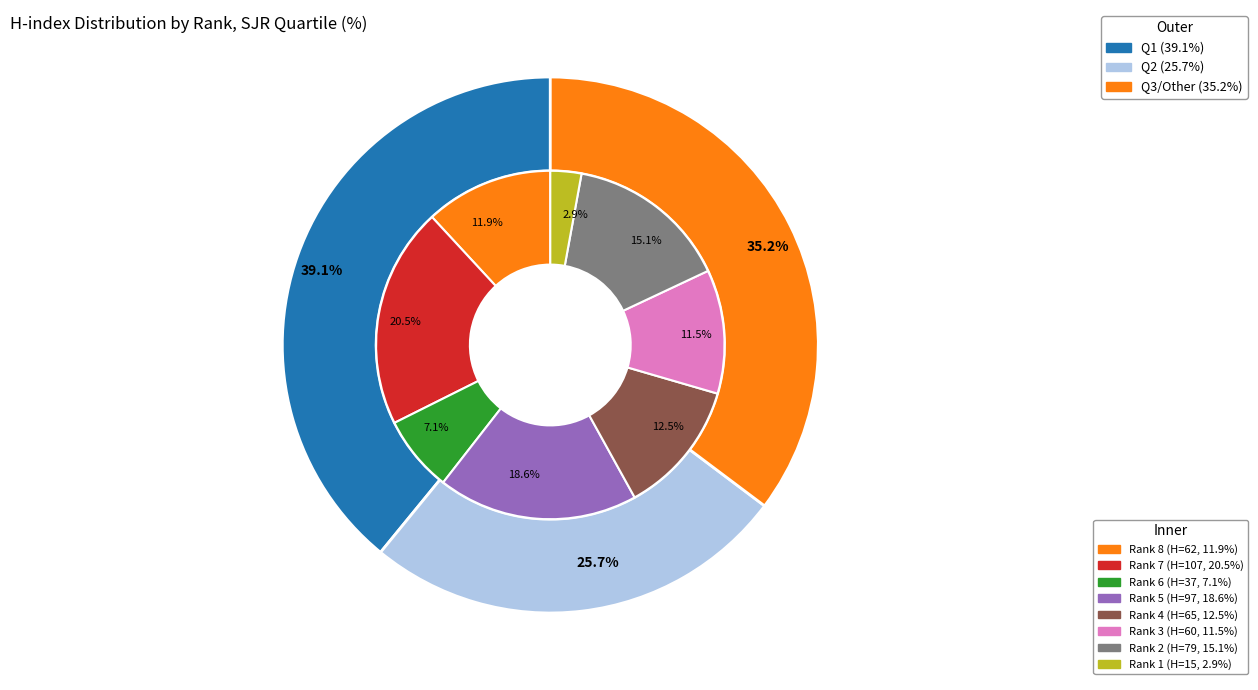

Between Rank 5 and Rank 1, which is larger?

Rank 5